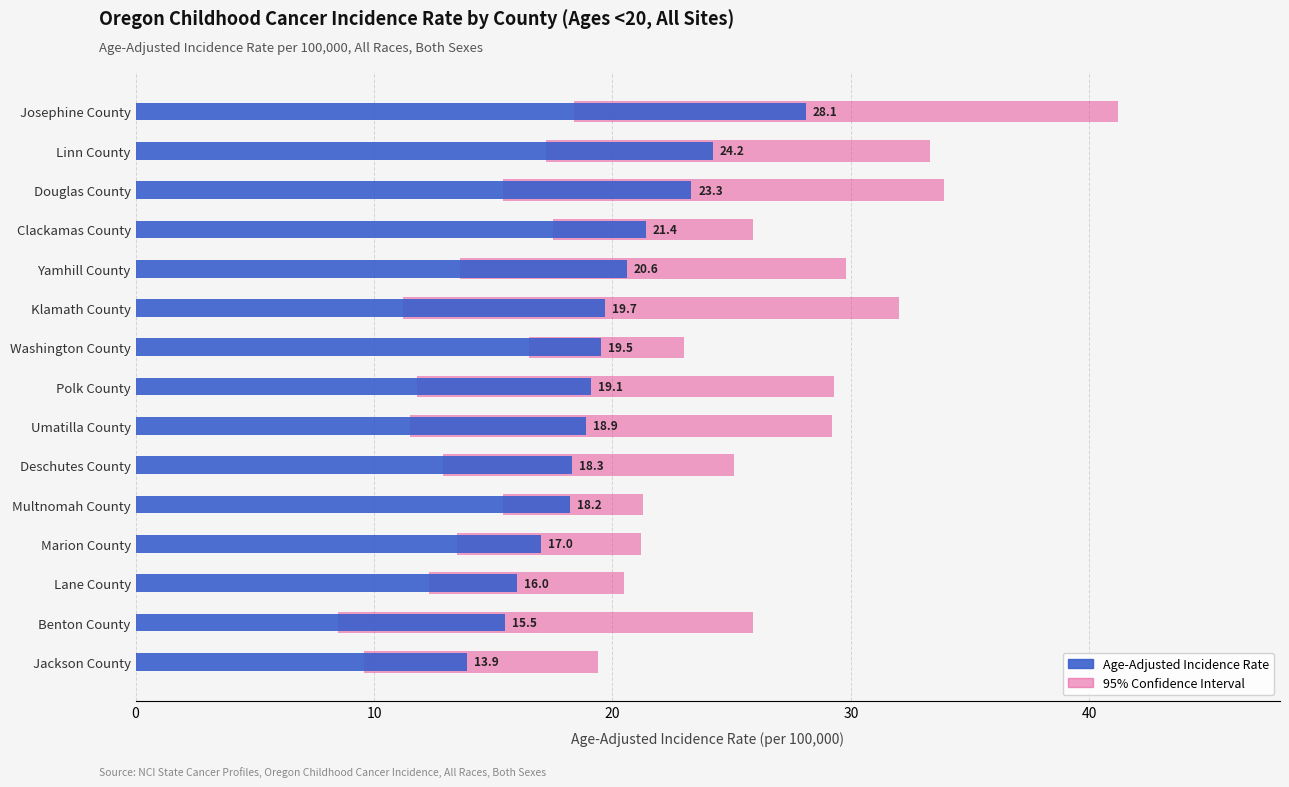

Approximately how many times larger is the value at Washington County compared to Benton County?

1.3